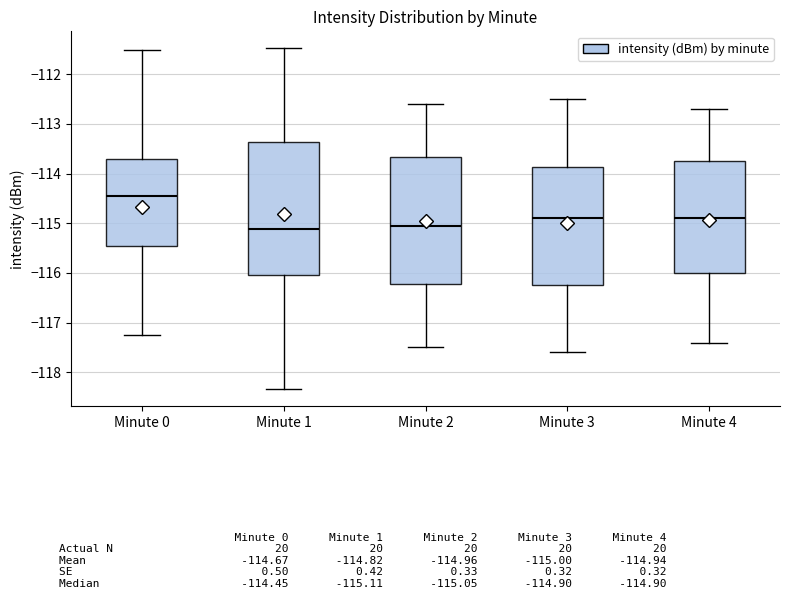

Reading left to right, read every box against the y-axis: the position of its median line, the range the box covers, and the ends of its whiskers. The values are not printed on the chart, so give them approximately, as read against the axis.

Minute 0: median -114.4, box -115.5 to -113.7, whiskers -117.2 to -111.5
Minute 1: median -115.1, box -116.0 to -113.4, whiskers -118.3 to -111.5
Minute 2: median -115.0, box -116.2 to -113.7, whiskers -117.5 to -112.6
Minute 3: median -114.9, box -116.2 to -113.9, whiskers -117.6 to -112.5
Minute 4: median -114.9, box -116.0 to -113.7, whiskers -117.4 to -112.7